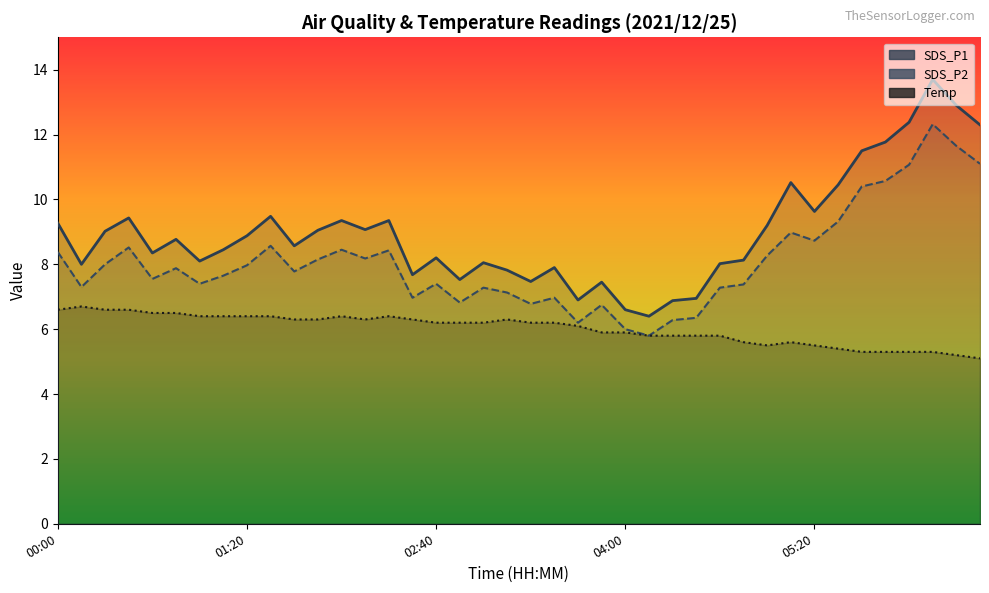

At which label does SDS_P1 first exceed 8?

00:00